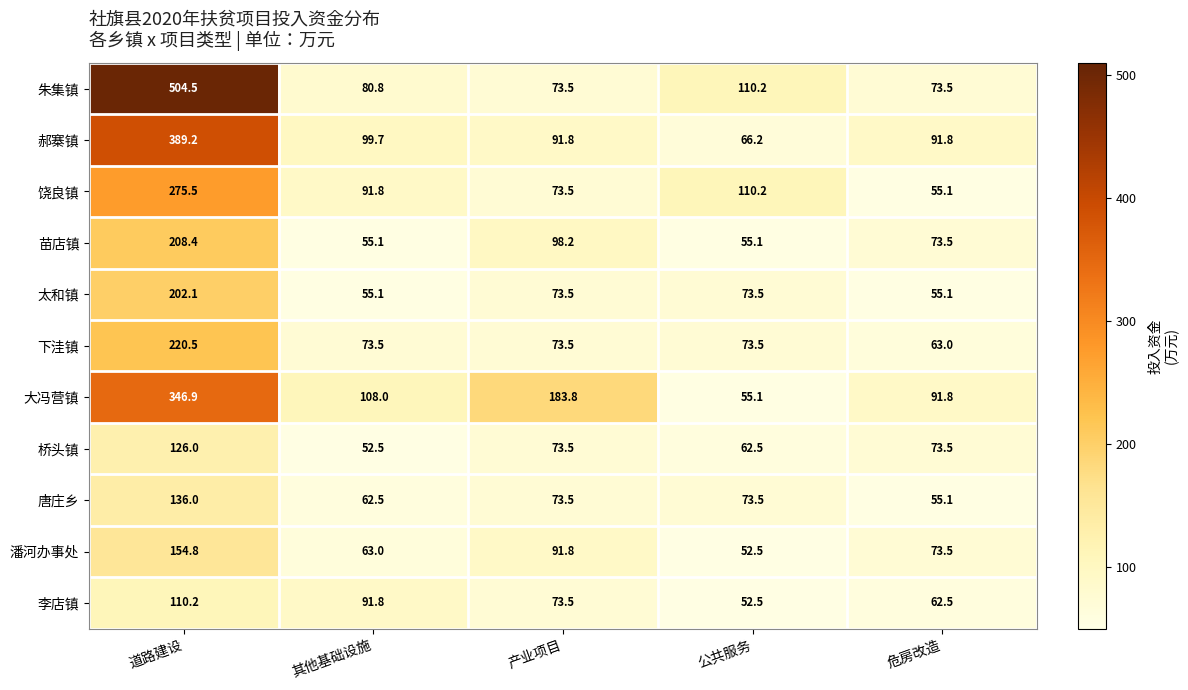

At which label does 桥头镇 first exceed 73?

道路建设